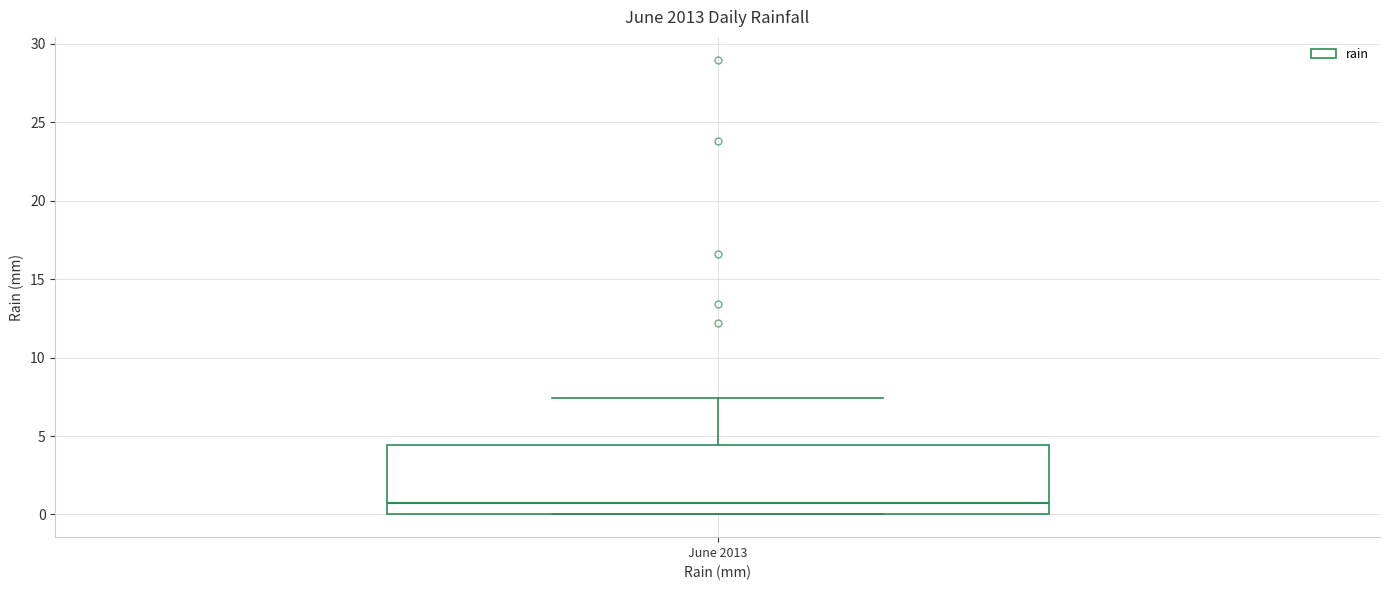

Transcribe this box plot: give where the median line is, the range the box spans, and where the two whiskers end, as read against the y-axis. The values are not printed on the chart, so give them approximately, as read against the axis.

median 0.5, box 0.0 to 4.5, whiskers 0.0 to 7.5